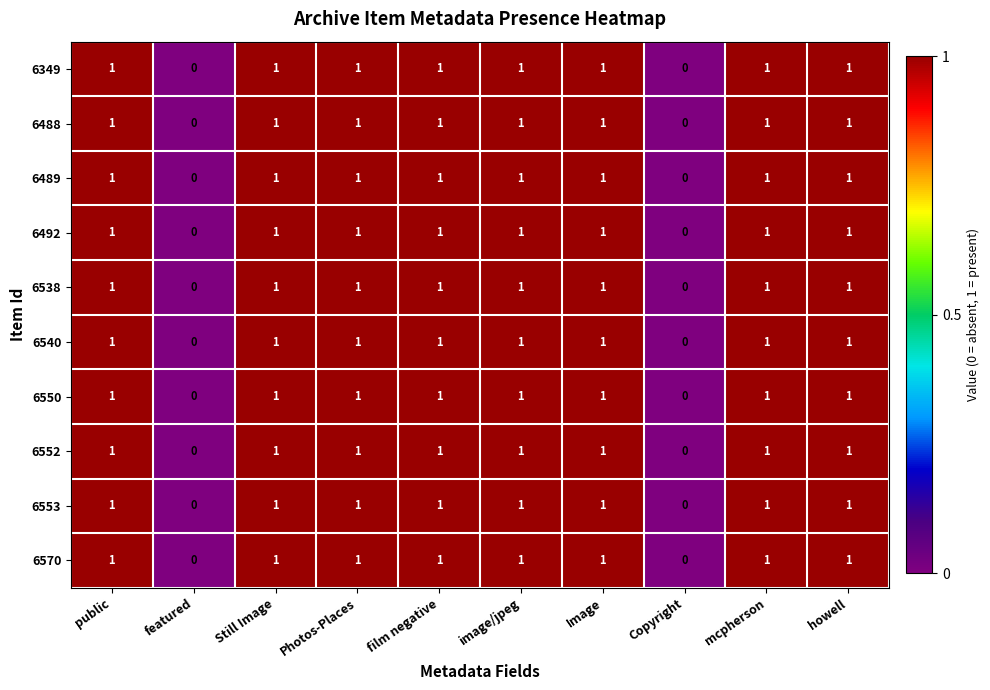

Count the number of data series in this chart.

10